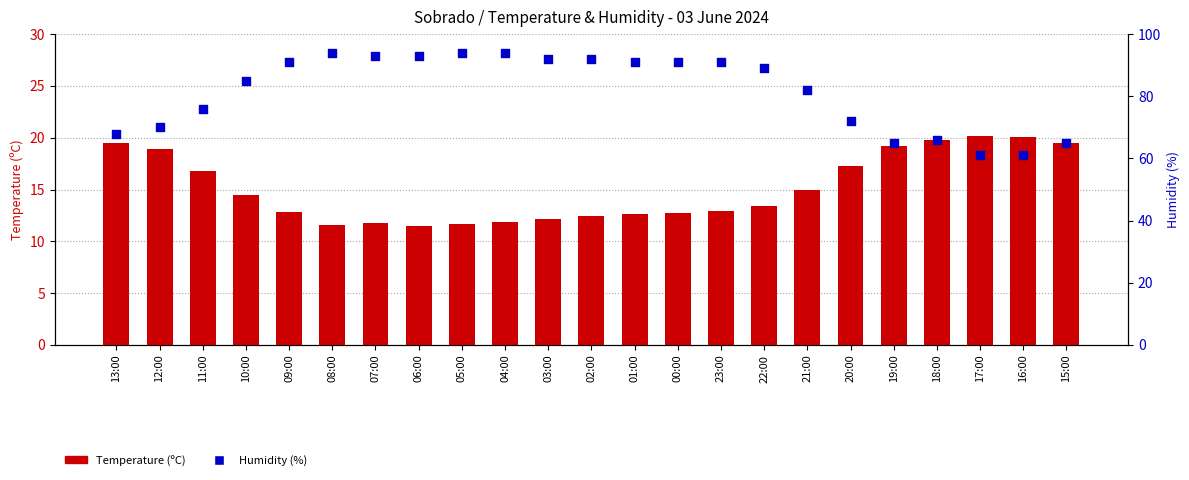

Which series has the largest Y range (max minus min)?

Humidity (%)